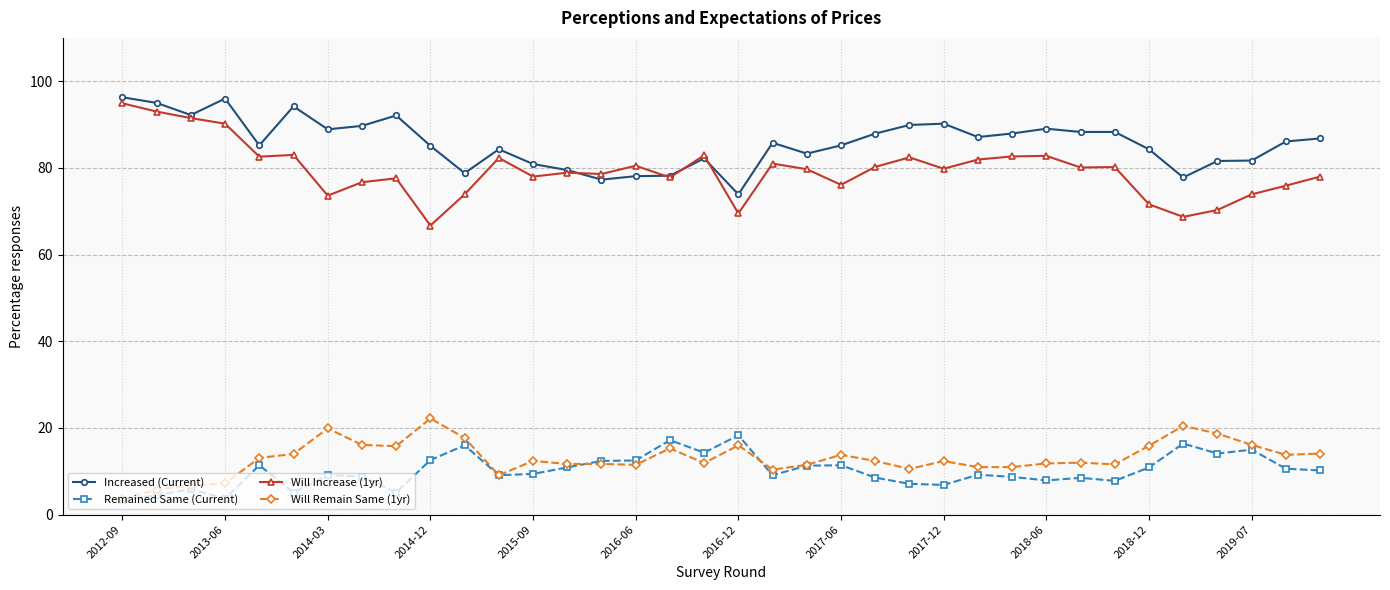

True or false: Increased (Current) and Remained Same (Current) intersect in this chart.

False